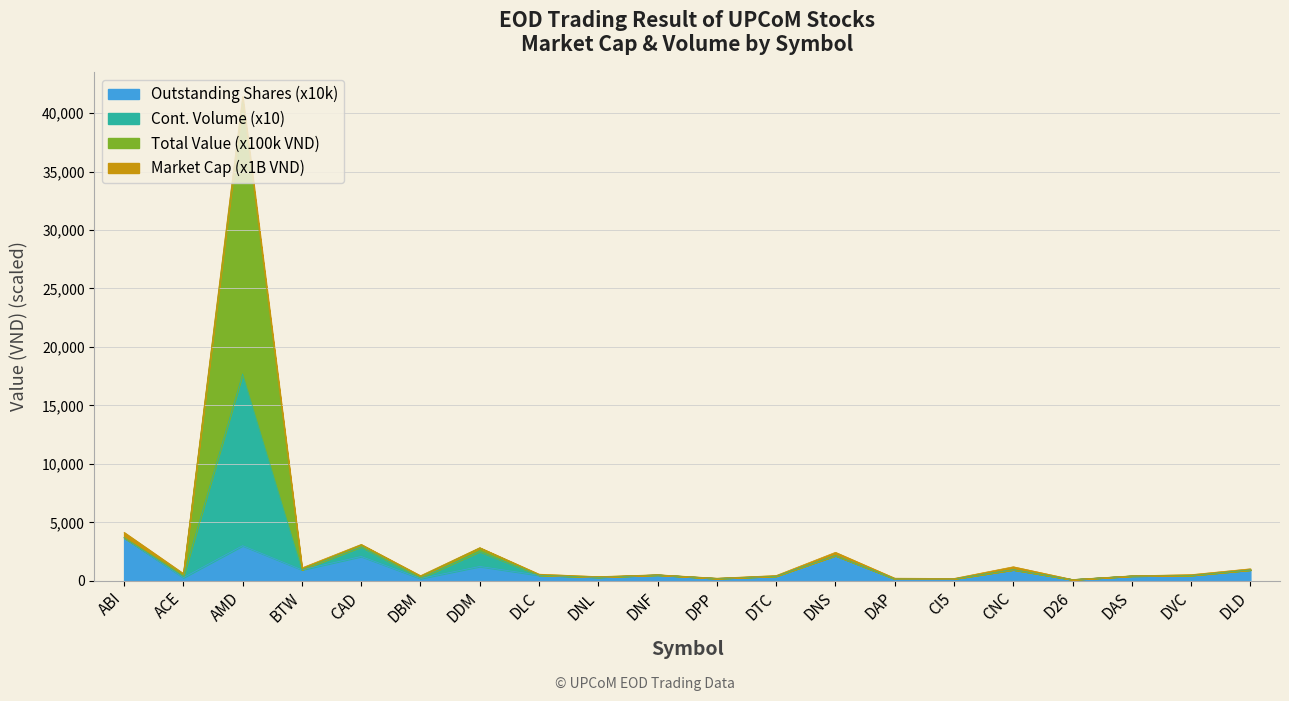

In Total Value, how many points are lower than both neighbors (excluding endpoints)?

7